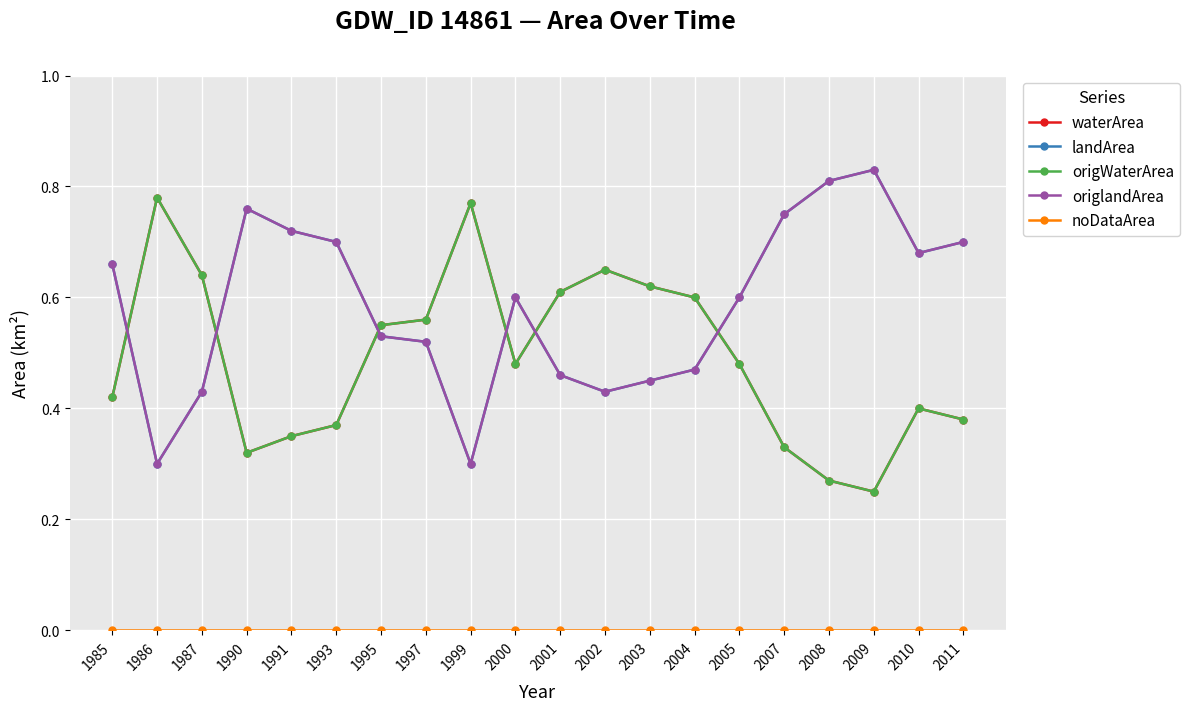

What is the maximum value shown in the chart?

0.8